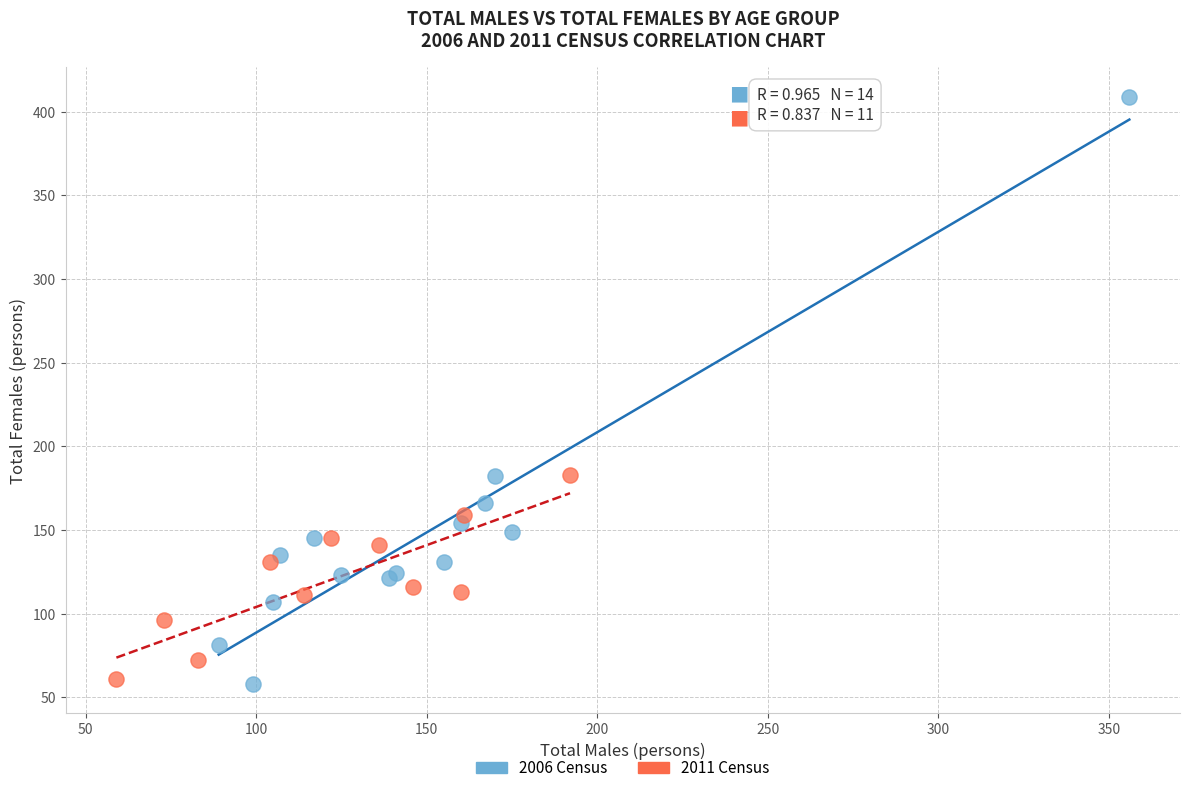

Which series reaches the maximum Y coordinate?

2006 Census